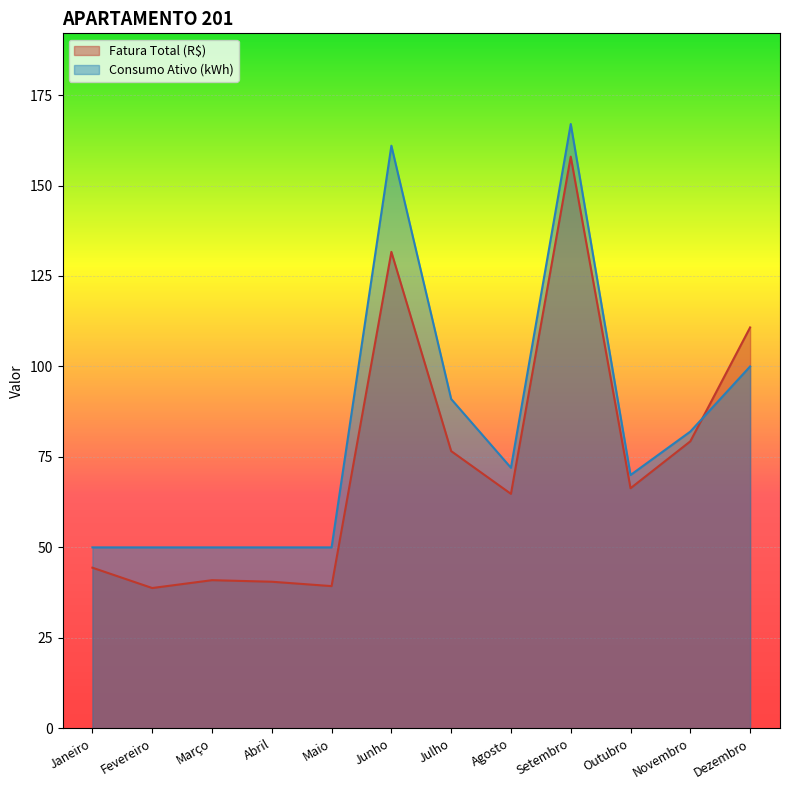

In Fatura Total (R$), how many points are higher than both neighbors (excluding endpoints)?

3